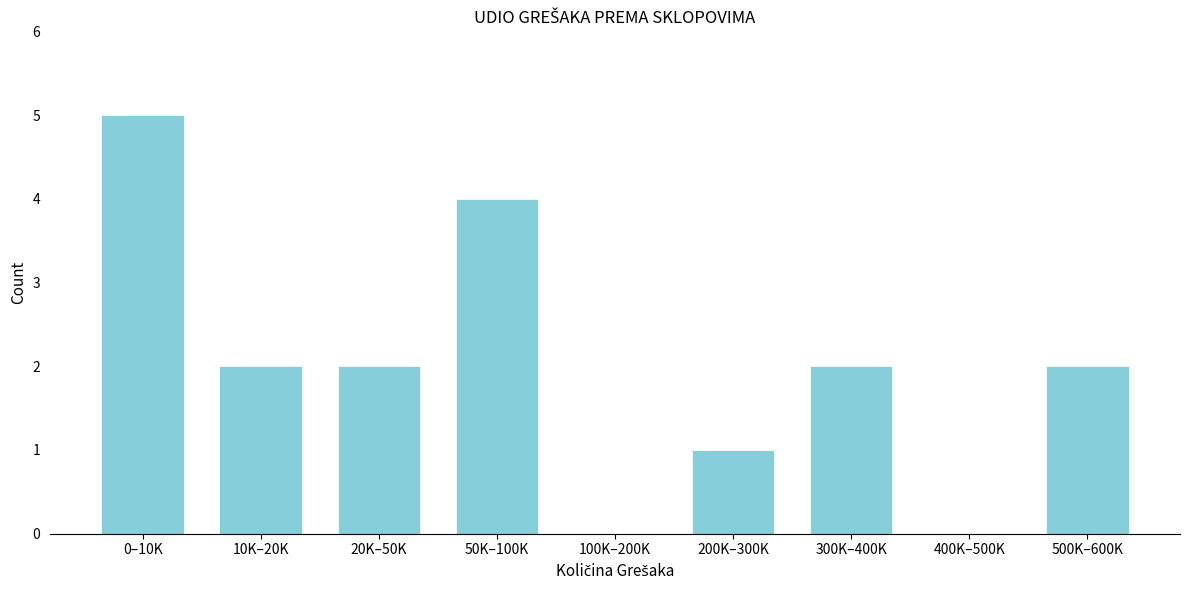

Reading left to right, what are all the values shown in this chart?

0–10K=5	10K–20K=2	20K–50K=2	50K–100K=4	100K–200K=0	200K–300K=1	300K–400K=2	400K–500K=0	500K–600K=2